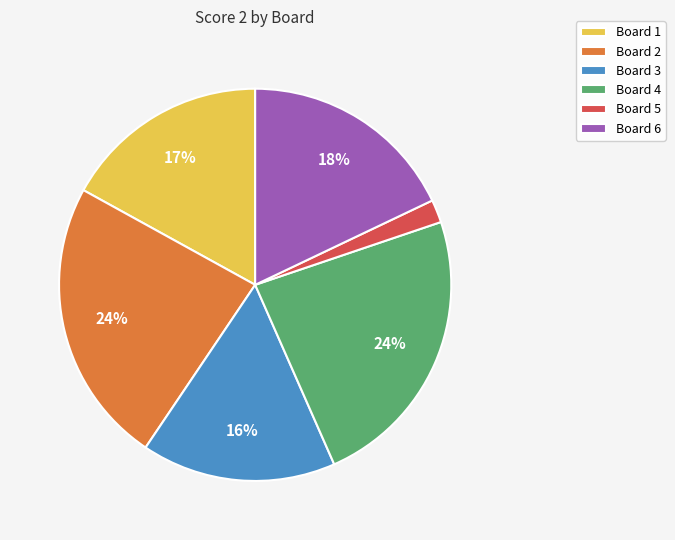

True or false: Board 1 accounts for 25% of the total.

False